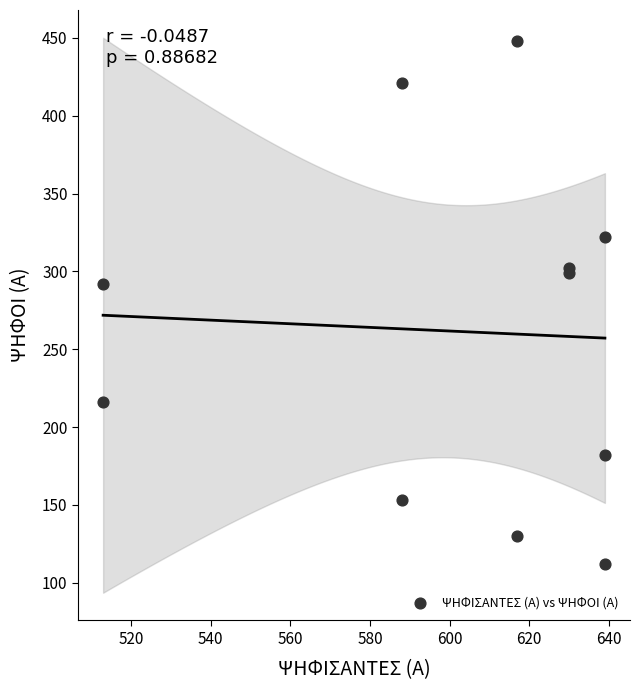

What Y value in the scatter plot is closest to 280?

292